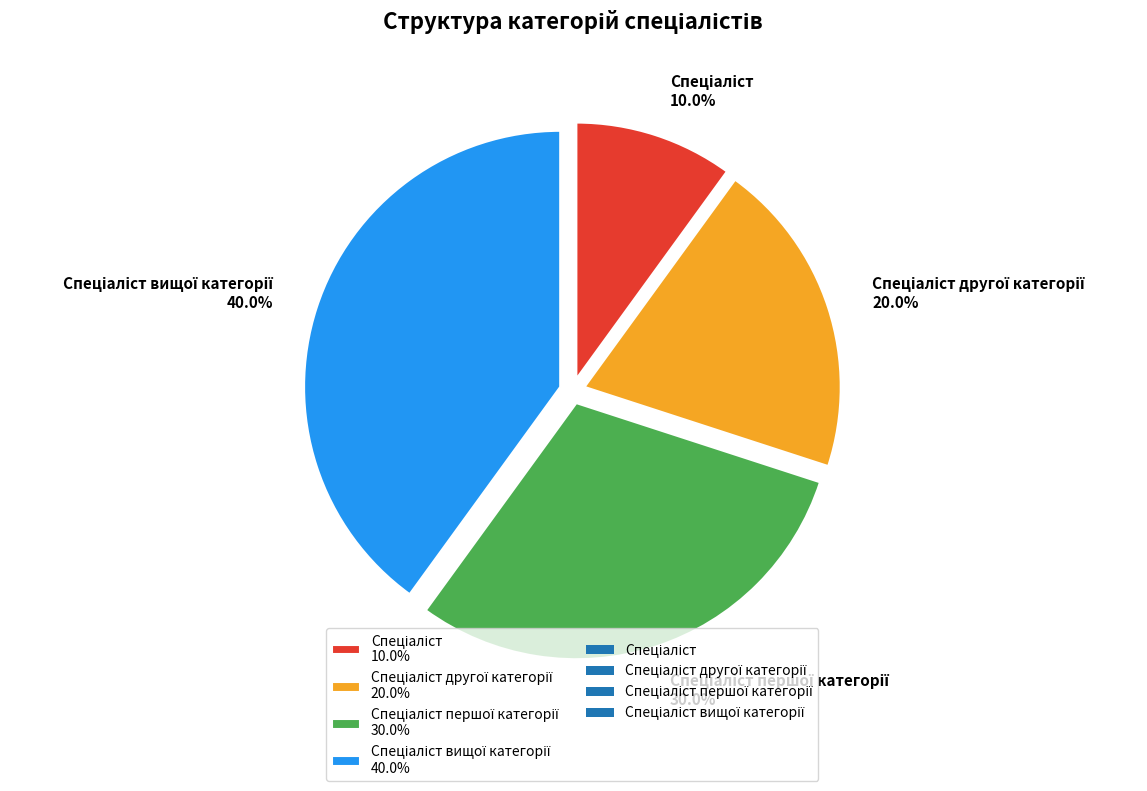

Is there any slice that represents more than half of the pie?

No